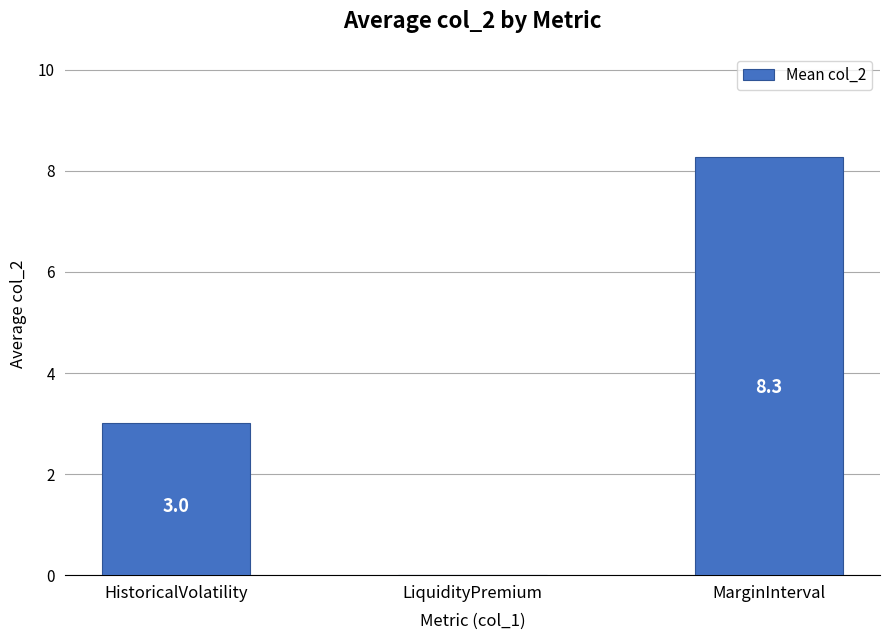

How many series are shown in this chart?

1